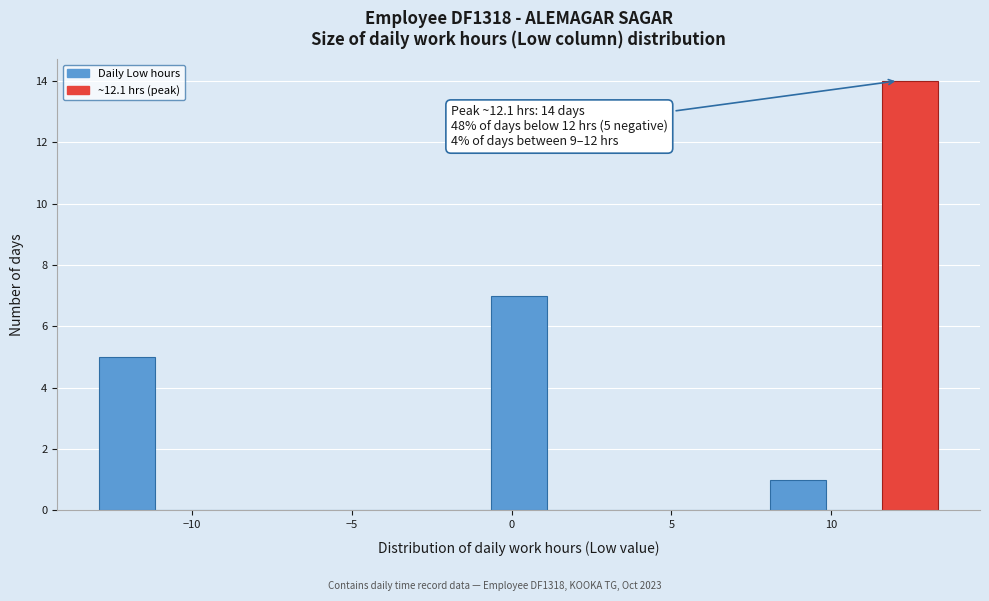

Read against the x-axis, roughly where is the centre of the tallest bar?

12.5